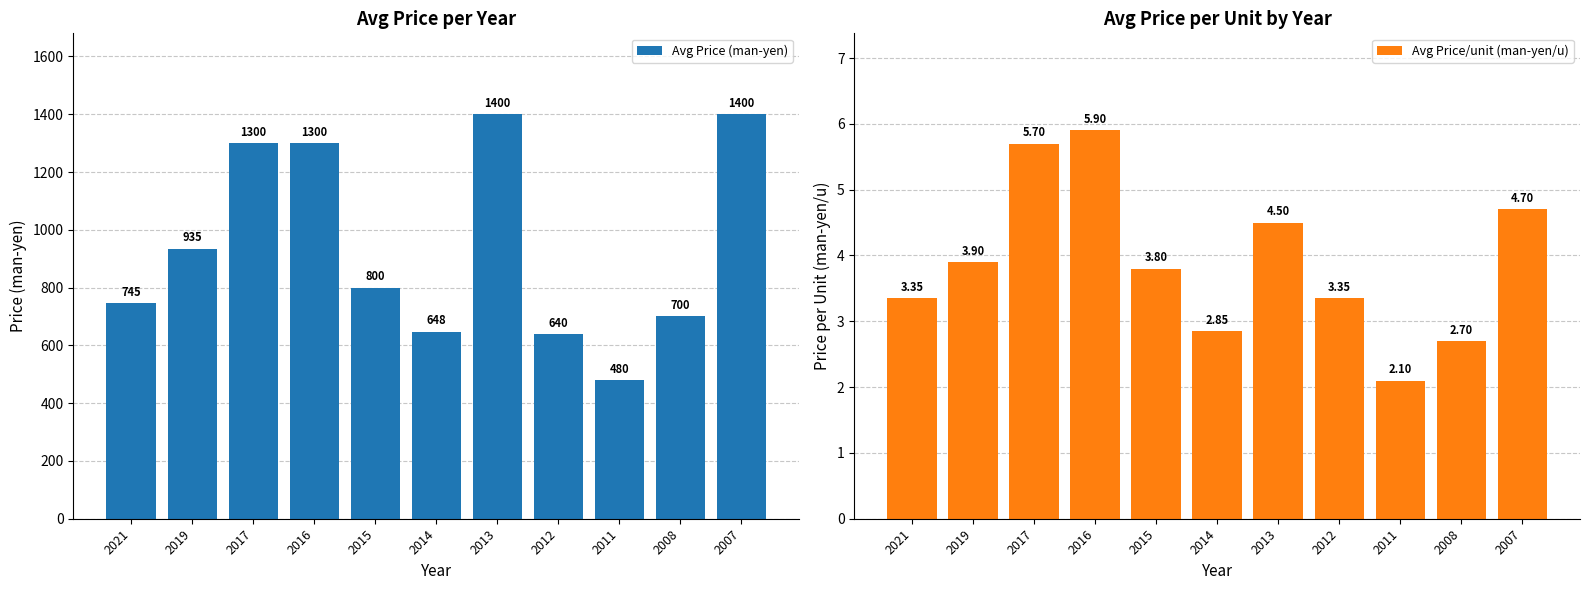

Which category has the lowest value in the Avg Price (man-yen) series?

2011